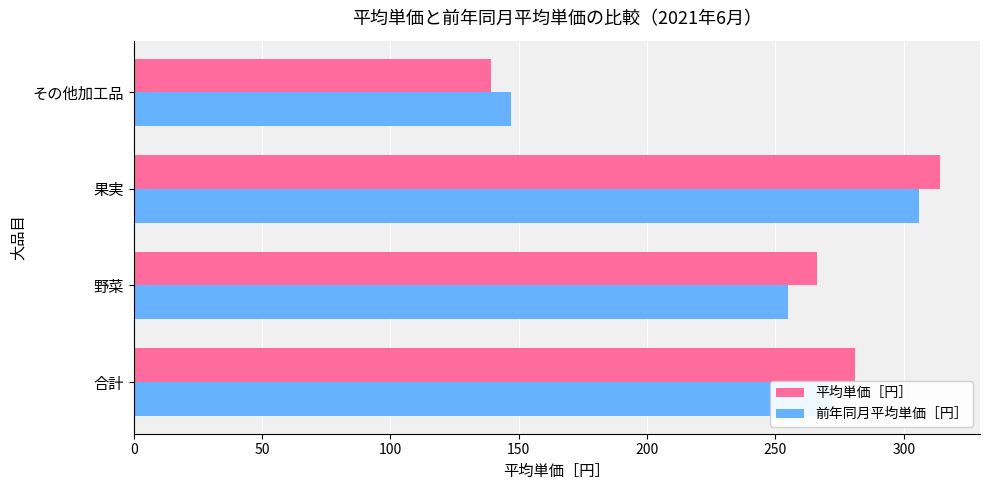

Count the number of data series in this chart.

2